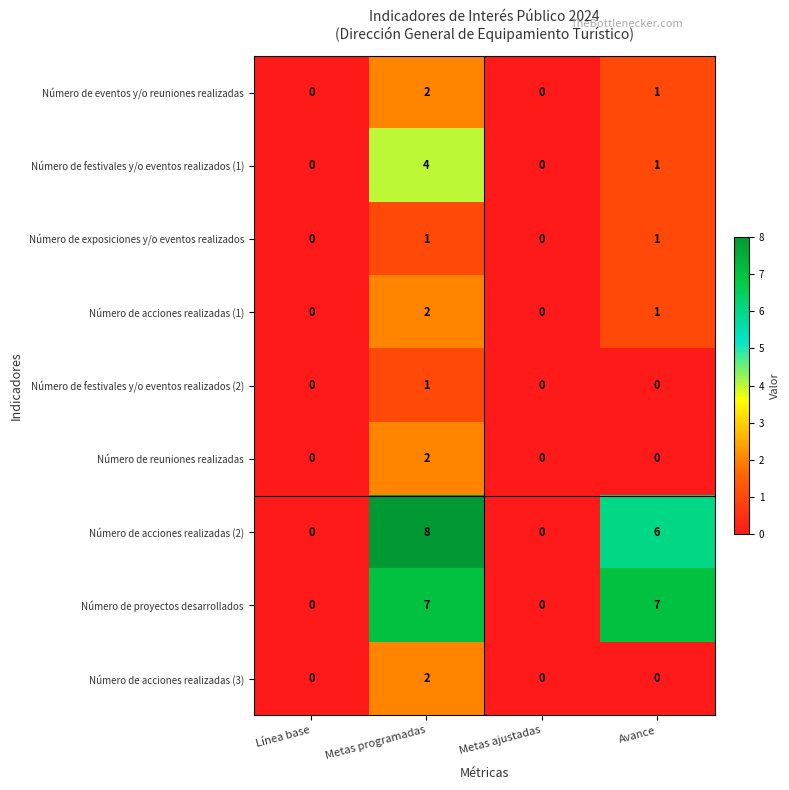

What is the greatest value displayed?

8